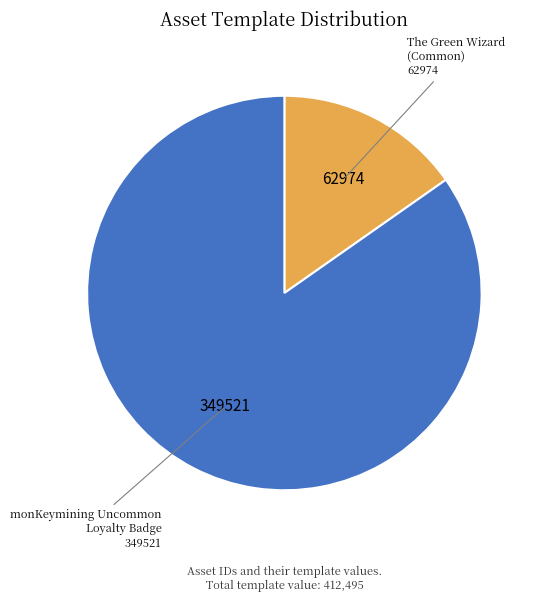

Does any single category account for the majority?

Yes